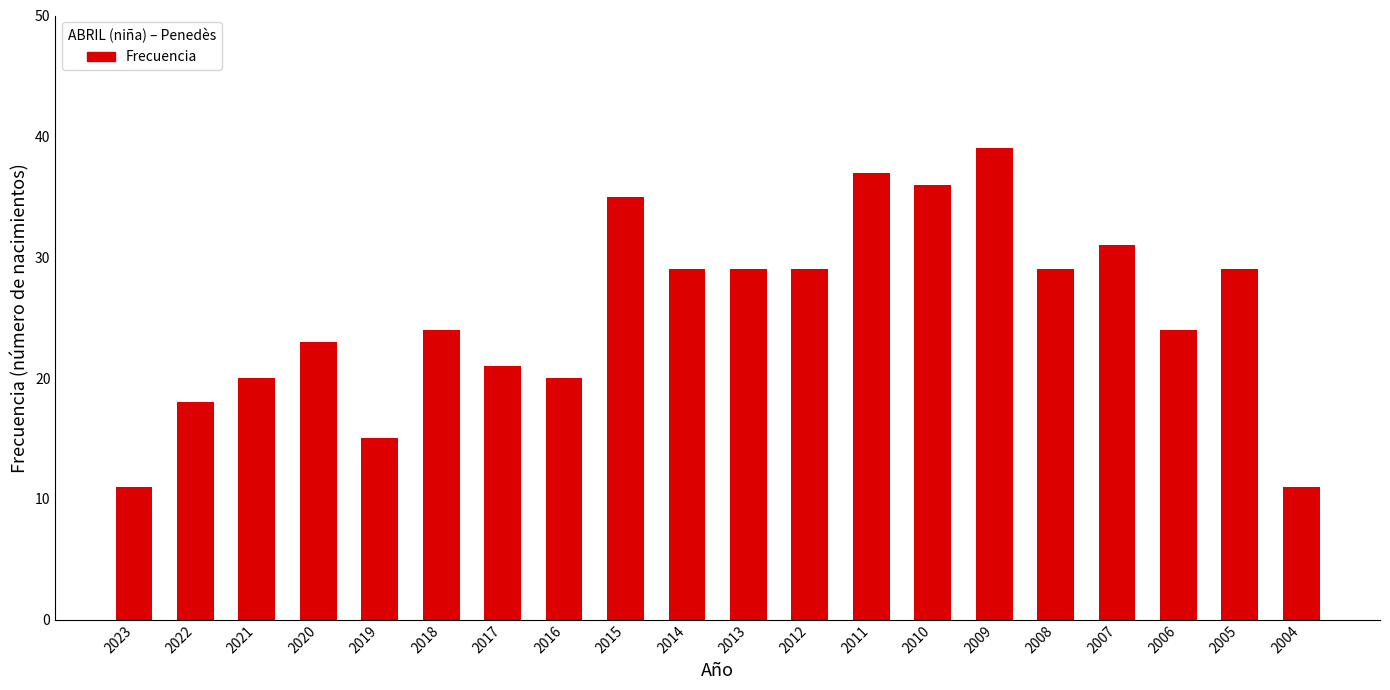

The chart shows a value of 31 at 2007. True or false?

True